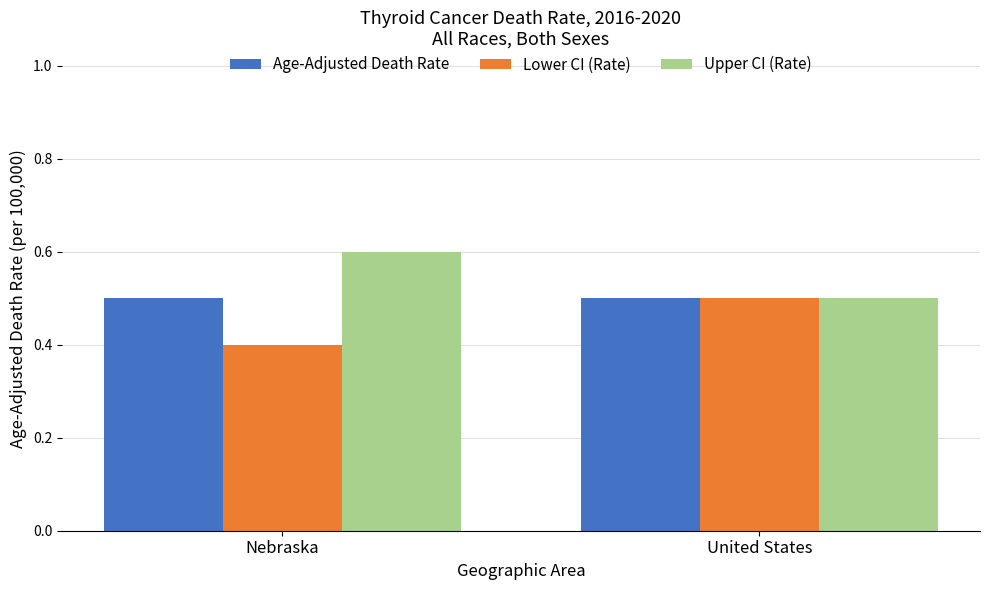

How many bars are there in each group?

3